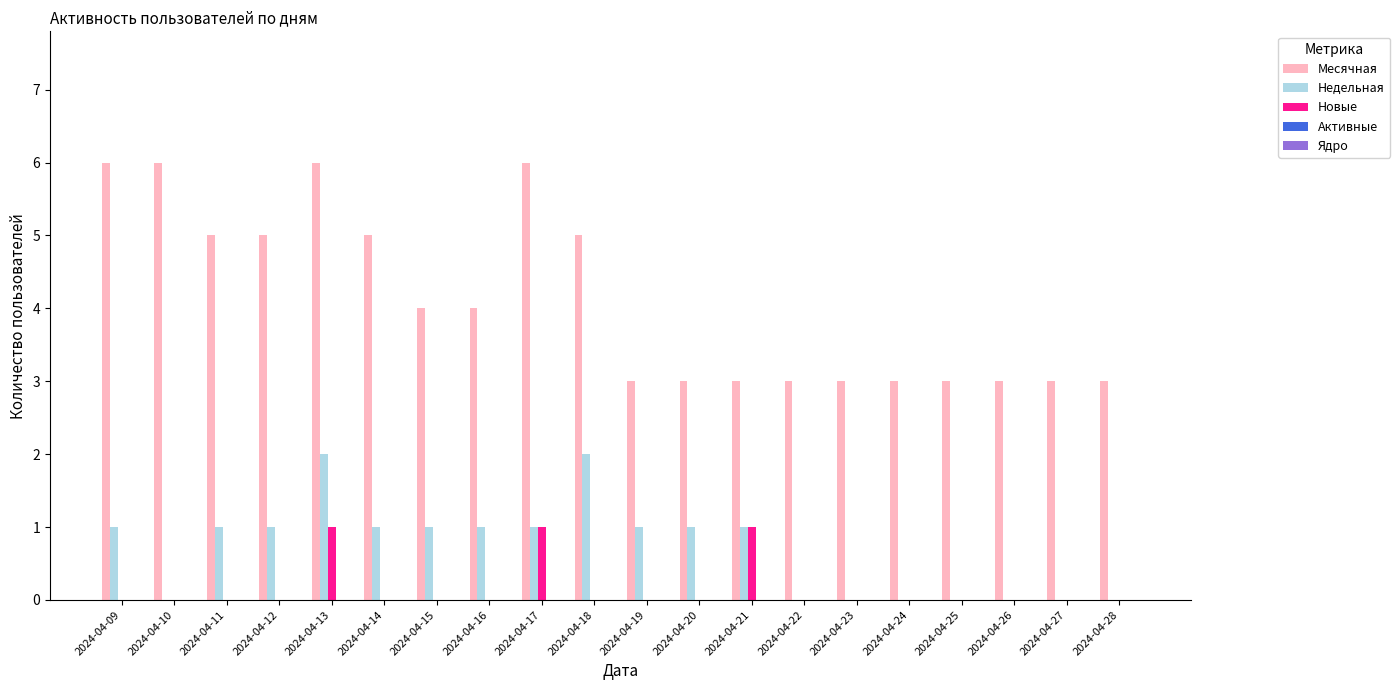

What is the total value across all series at 2024-04-15?

5